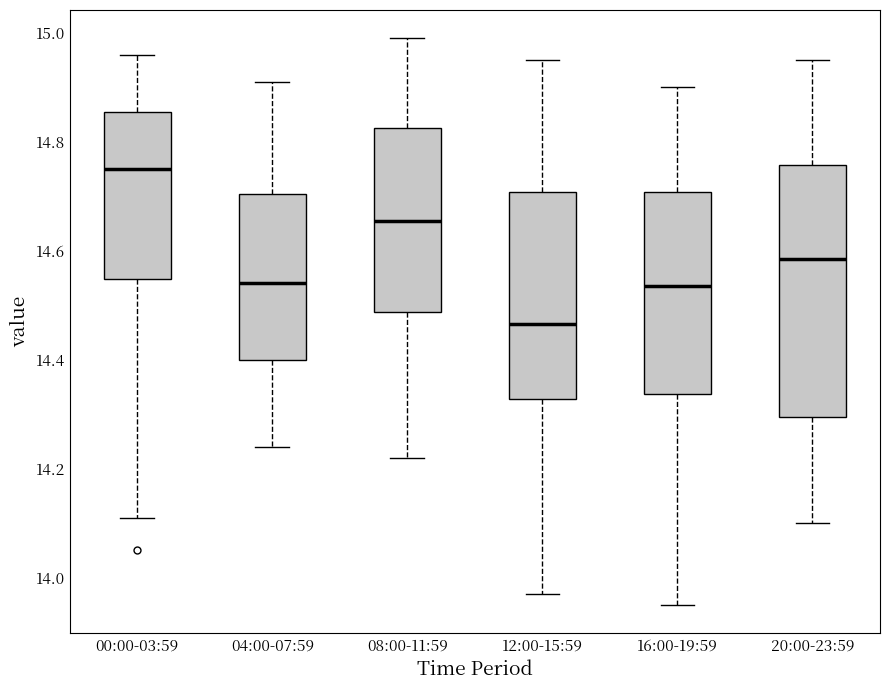

Which box's median line is the lowest?

12:00-15:59